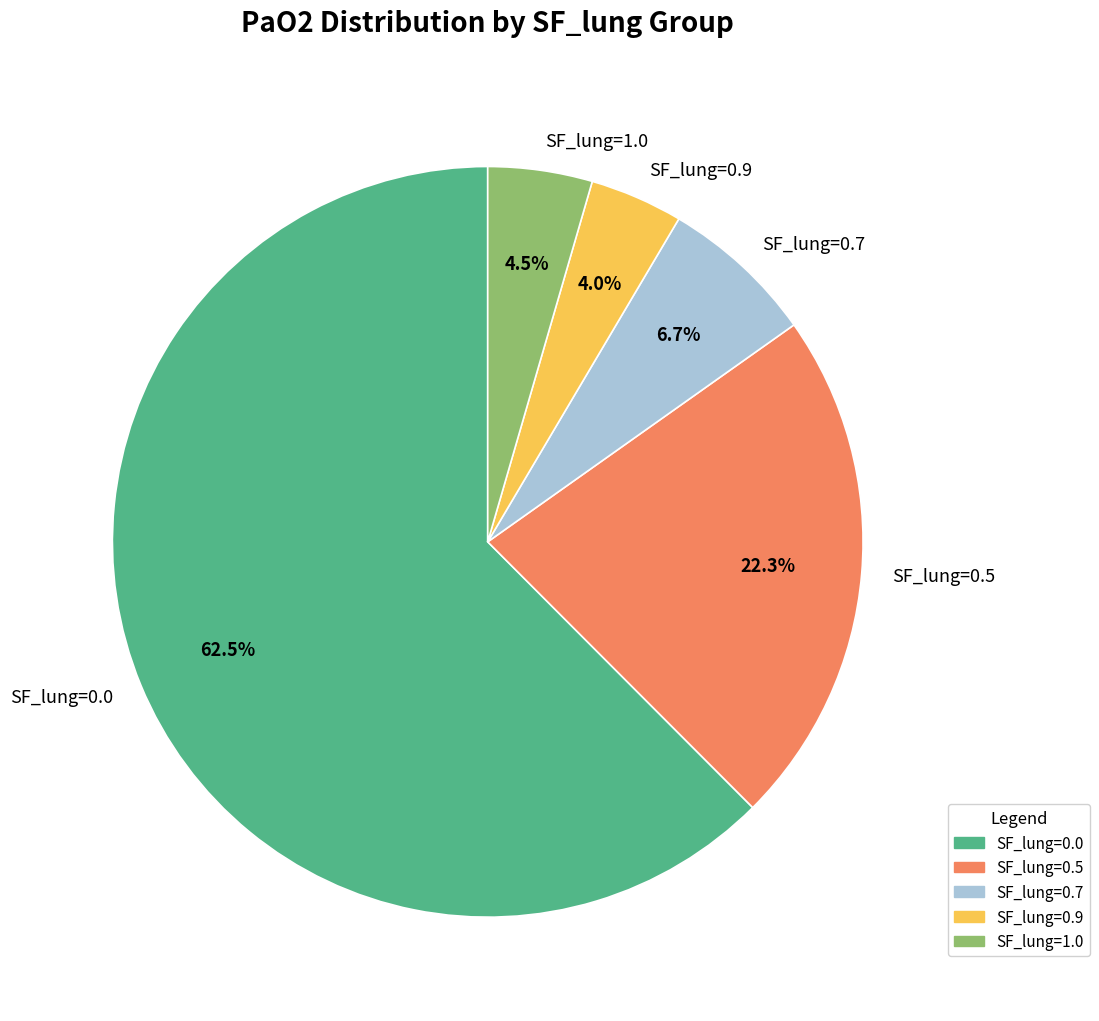

To the nearest percent, what is the combined percentage of SF_lung=0.0 and SF_lung=1.0?

67%